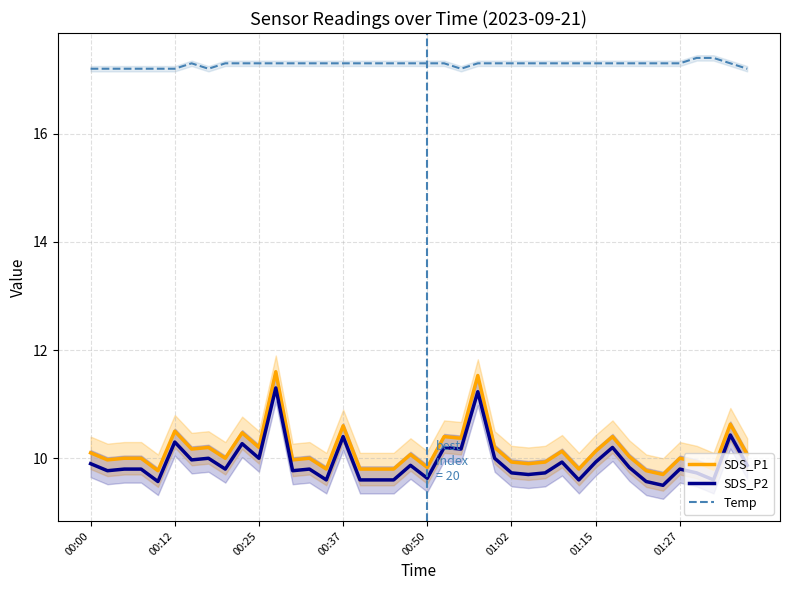

How many values in the SDS_P1 series exceed 10?

19